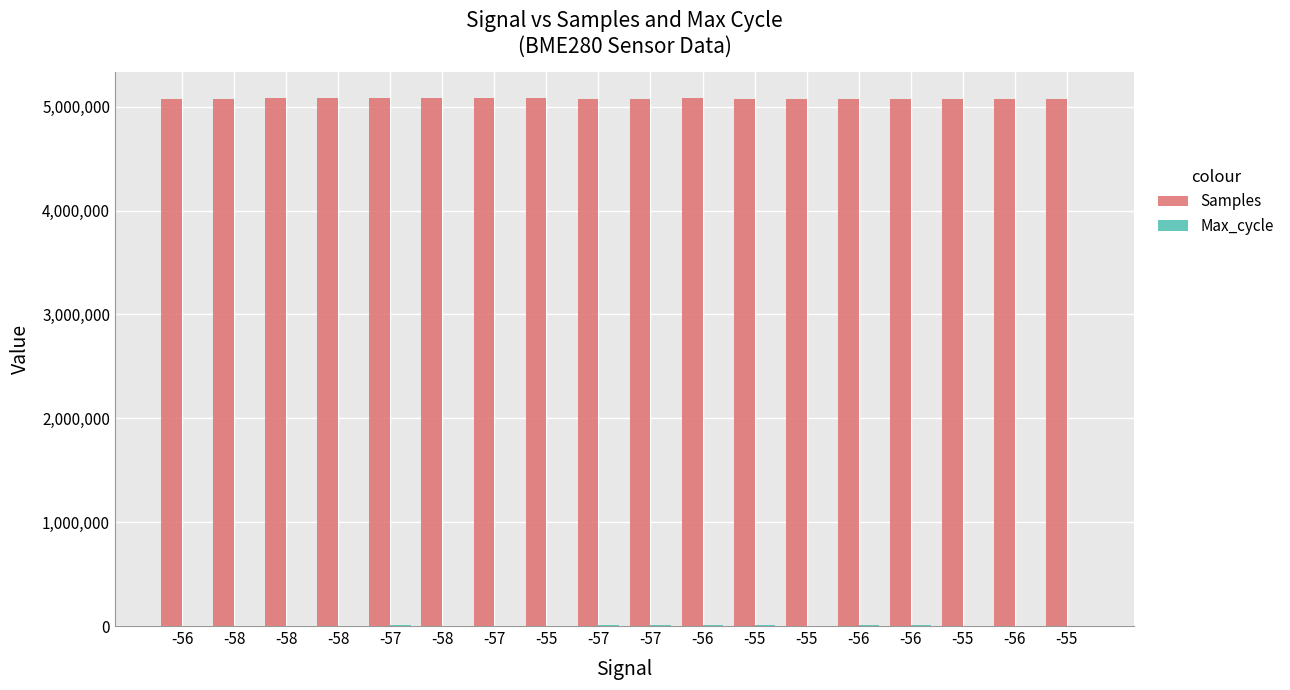

Are the bars horizontal?

No